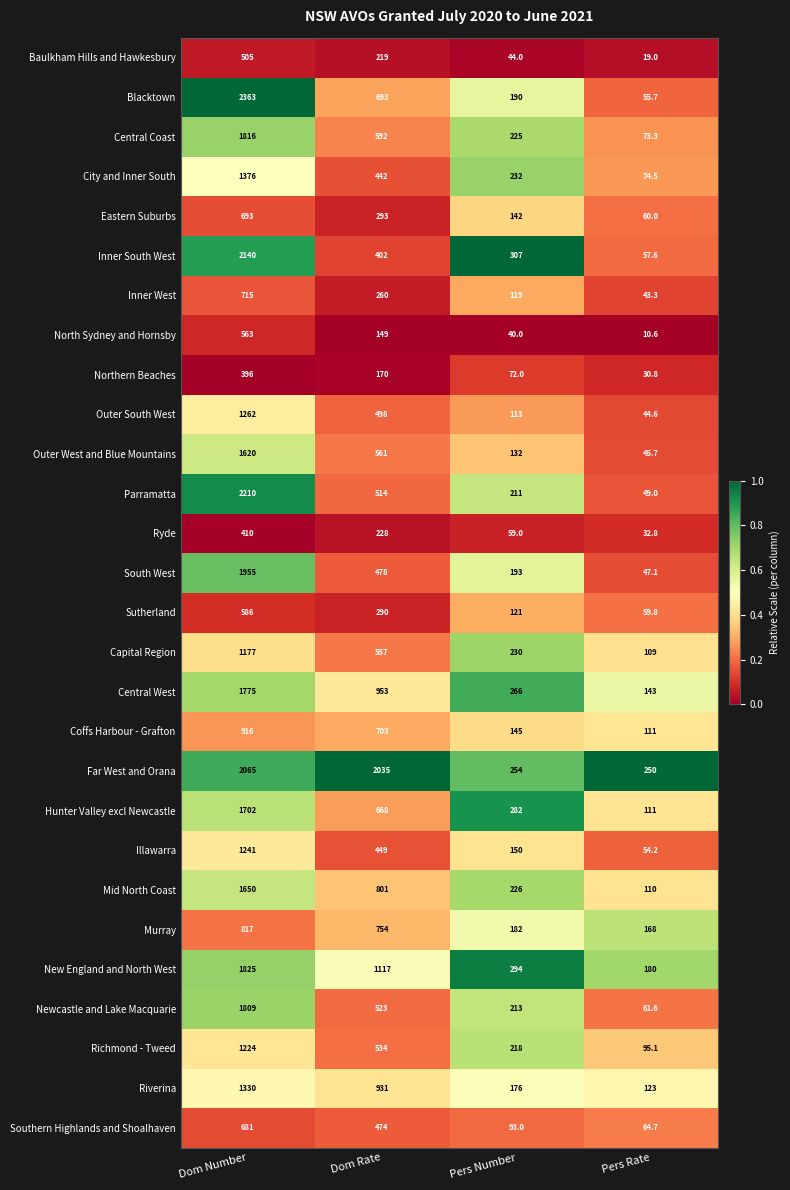

Which series changed the most between Dom Number and Dom Rate?

Inner South West